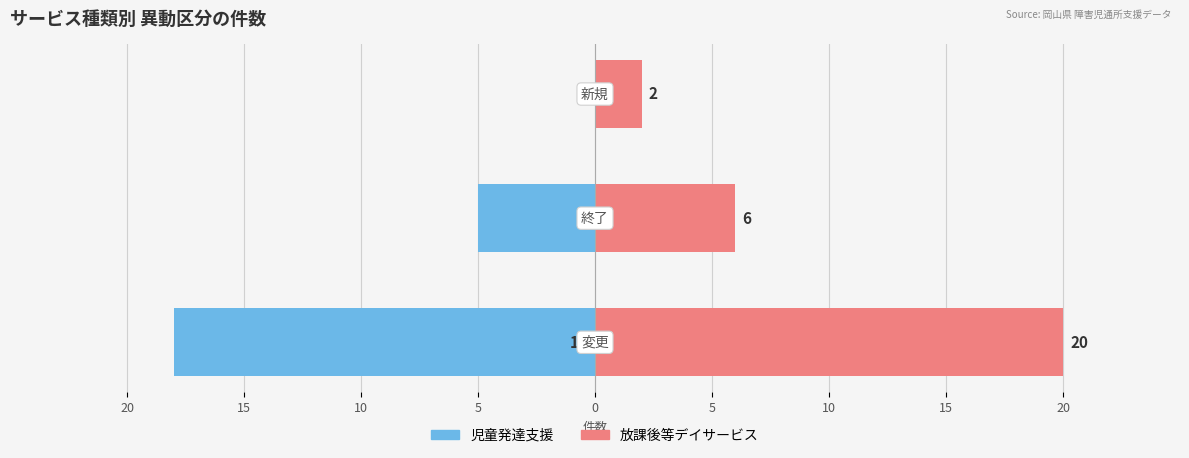

How many 放課後等デイサービス values are between 2 and 20?

3